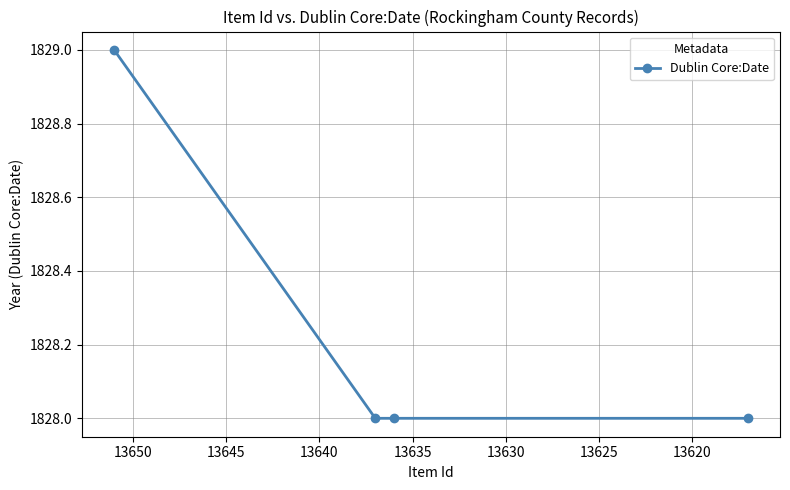

True or false: the data has more than 0 interior local peaks.

False